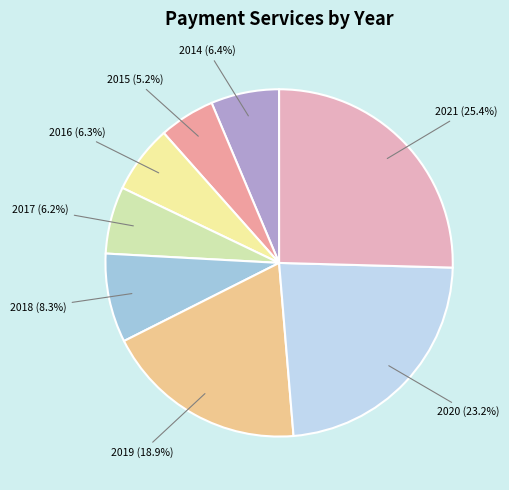

How many slices are in this pie chart?

8